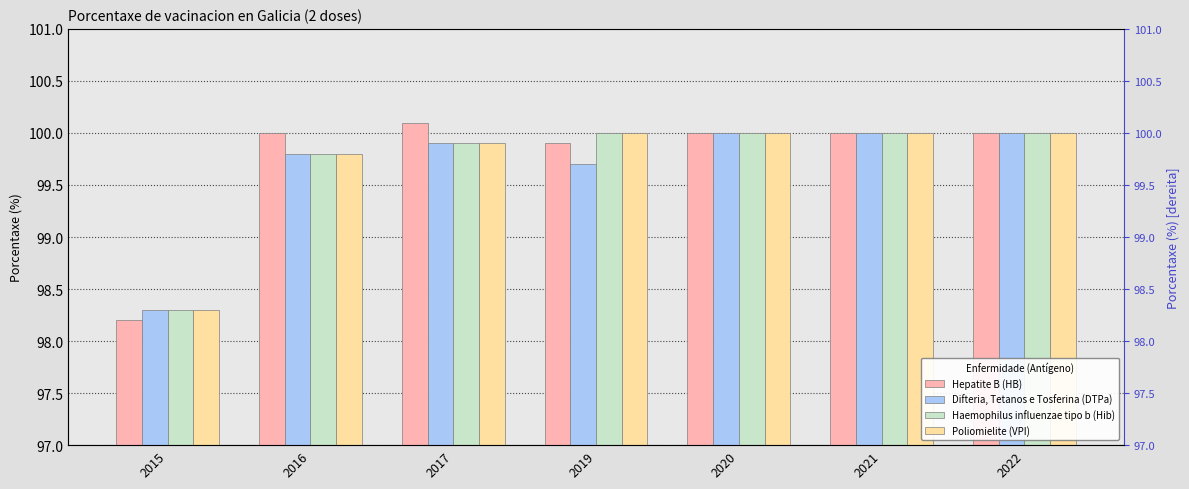

Where is Haemophilus influenzae tipo b (Hib) nearest to the value 99?

2015